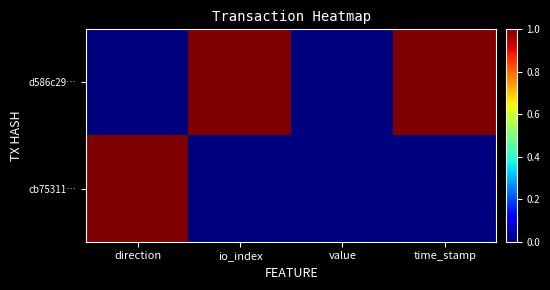

Reading left to right, extract all data points from this chart.

d586c29…: direction=0	io_index=1	value=0	time_stamp=1
cb75311…: direction=1	io_index=0	value=0	time_stamp=0